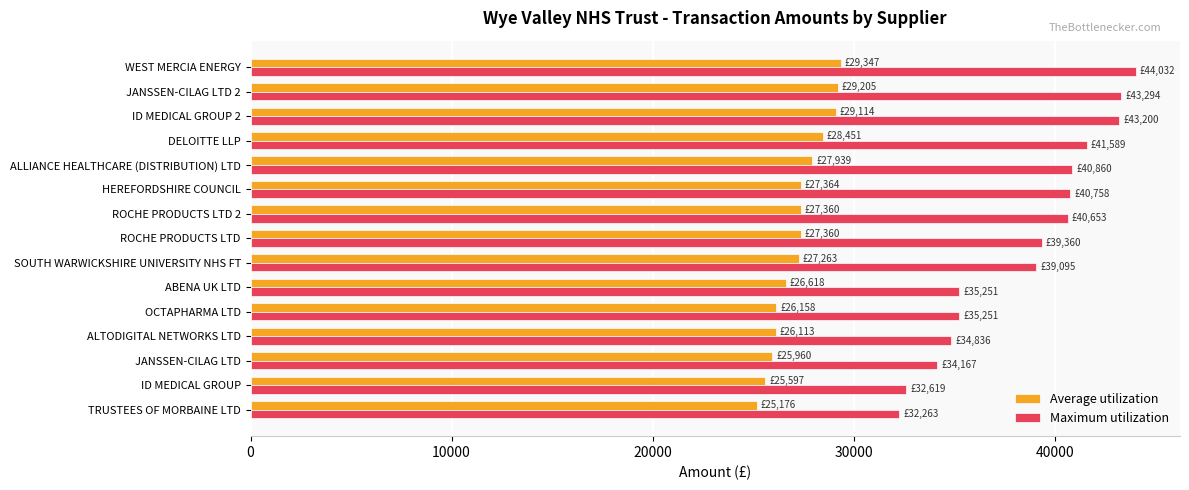

Rank the series by their maximum value, from highest to lowest.

Maximum utilization, Average utilization